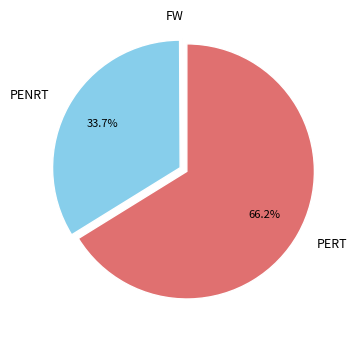

Does PENRT account for over 50% of the chart?

No